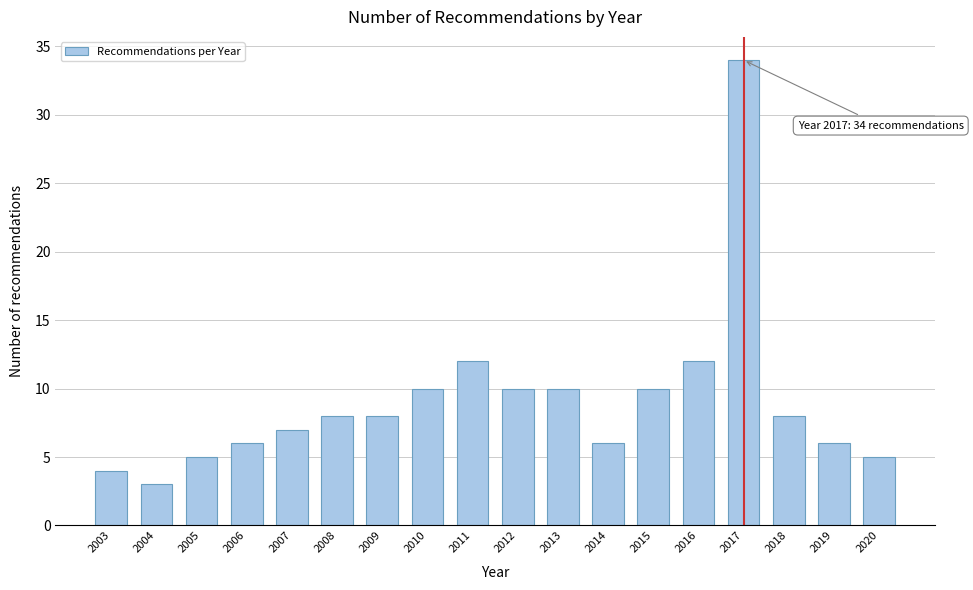

Reading left to right, extract all data points from this chart.

4	3	5	6	7	8	8	10	12	10	10	6	10	12	34	8	6	5